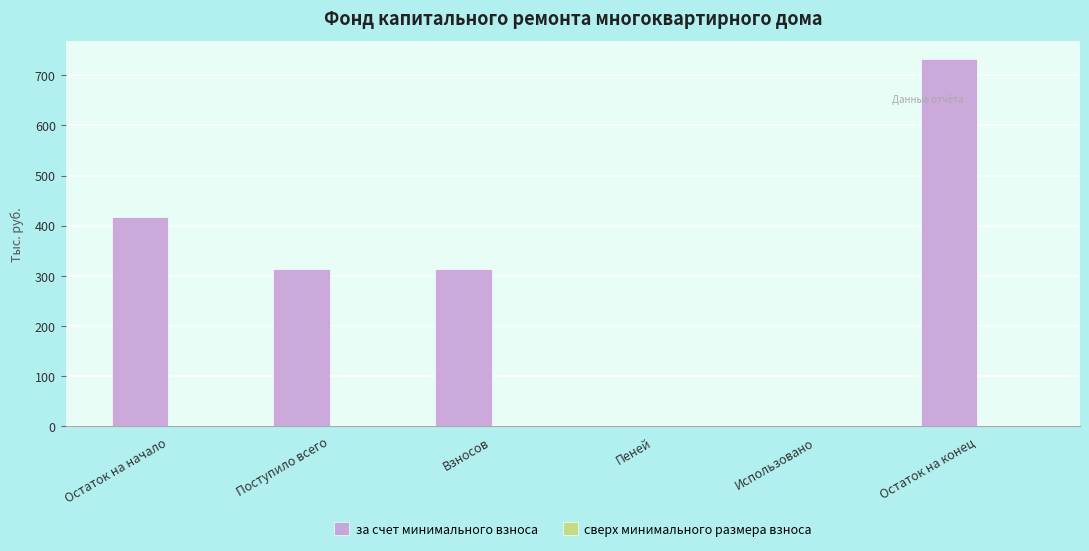

Is it true that the value at Использовано is 0.0?

True